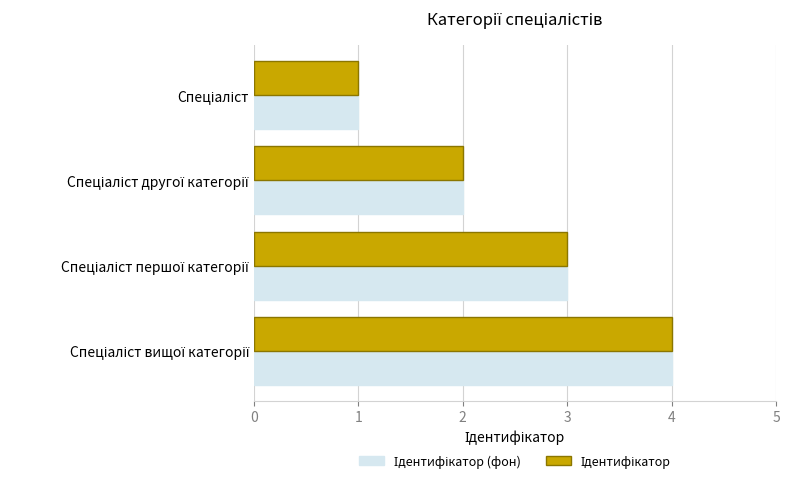

What is the maximum value shown in the chart?

4